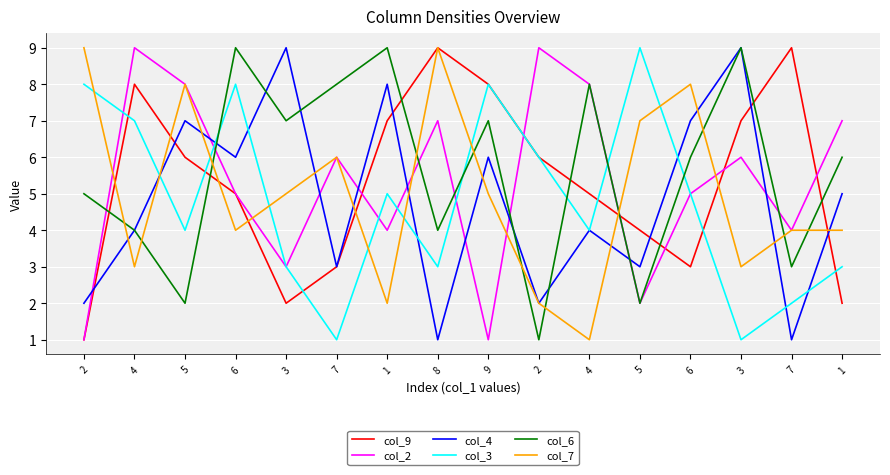

What are all the series names shown in the legend?

col_9, col_2, col_4, col_3, col_6, col_7